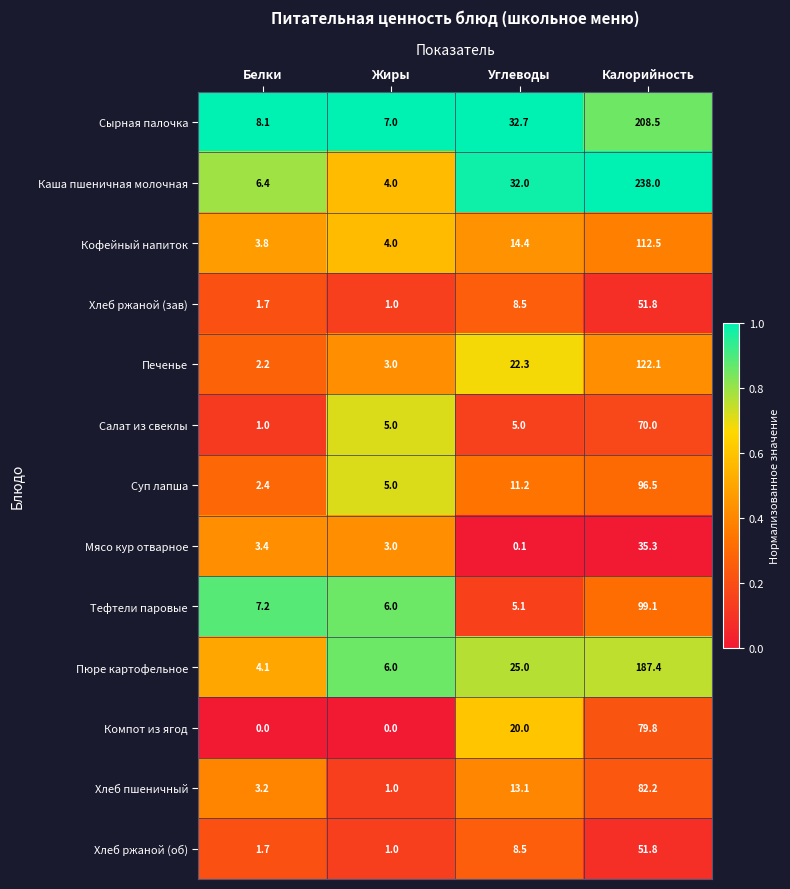

What is the difference between the maximum and minimum values in the Хлеб ржаной (зав) series?

50.8